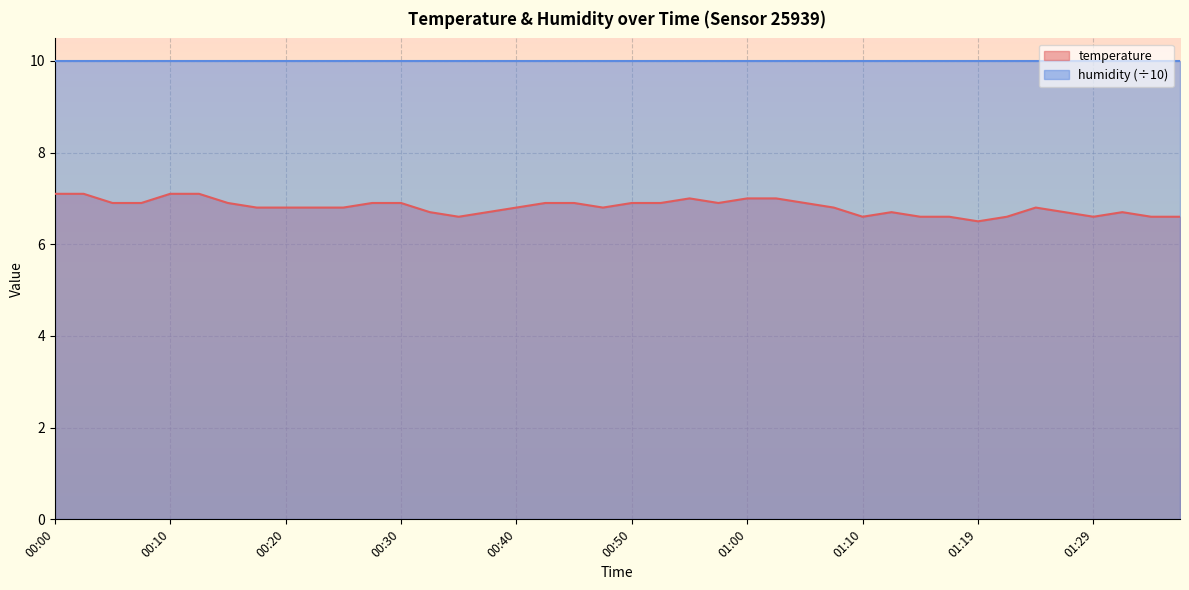

Does the chart display data point markers on the line(s)?

No